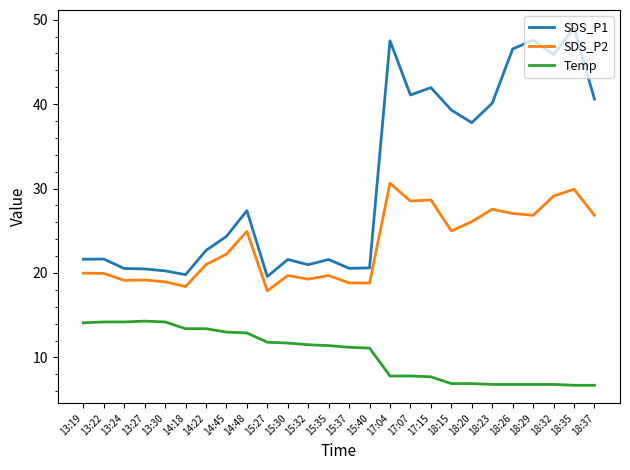

How many lines are shown in the chart?

3